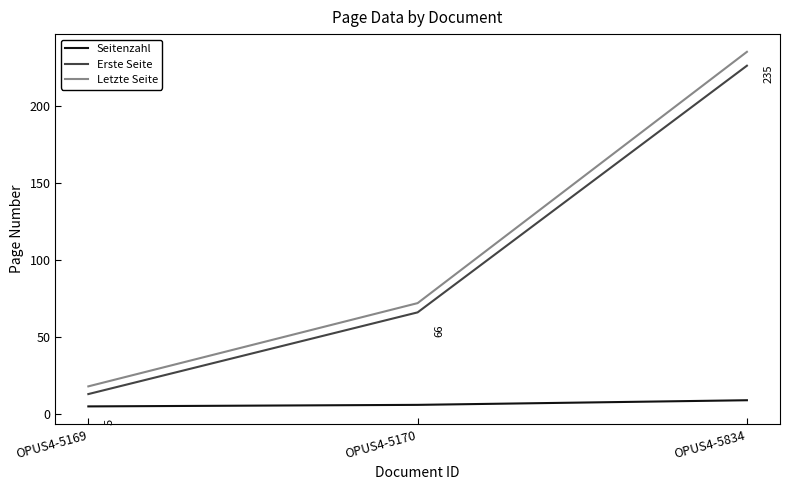

Rank the categories by Erste Seite value from lowest to highest.

OPUS4-5169, OPUS4-5170, OPUS4-5834